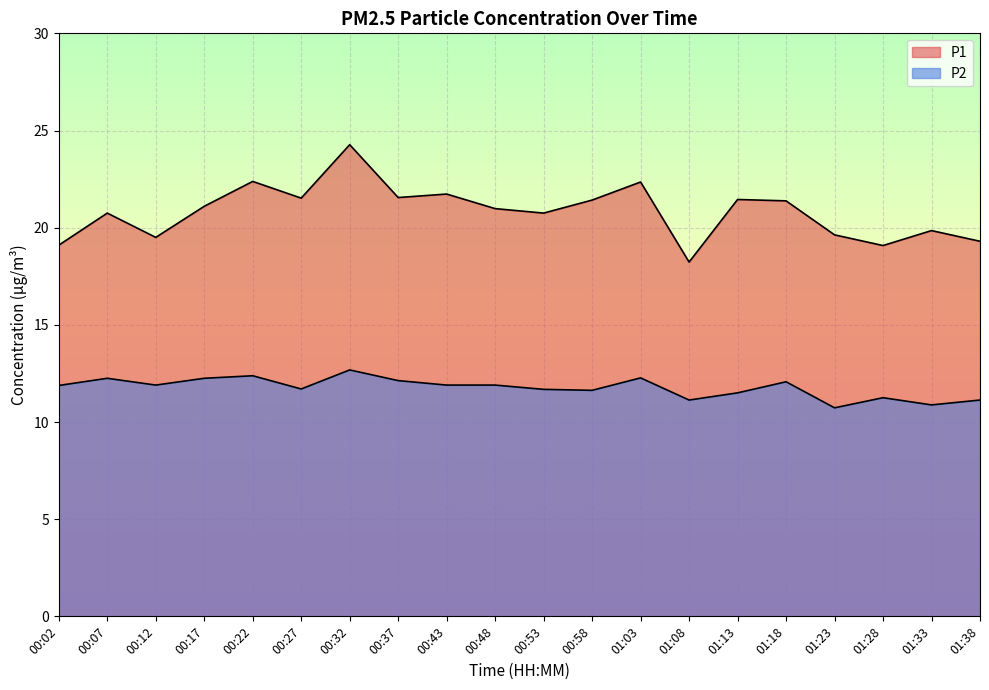

What is the average value of the P1 series?

20.8